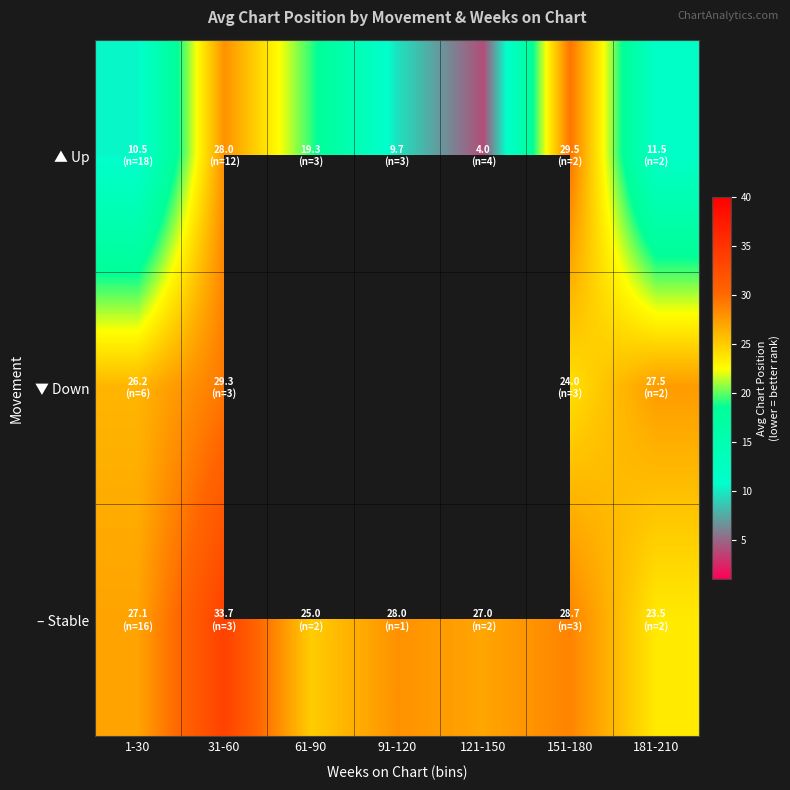

At which label does ▼ Down reach its minimum?

151-180